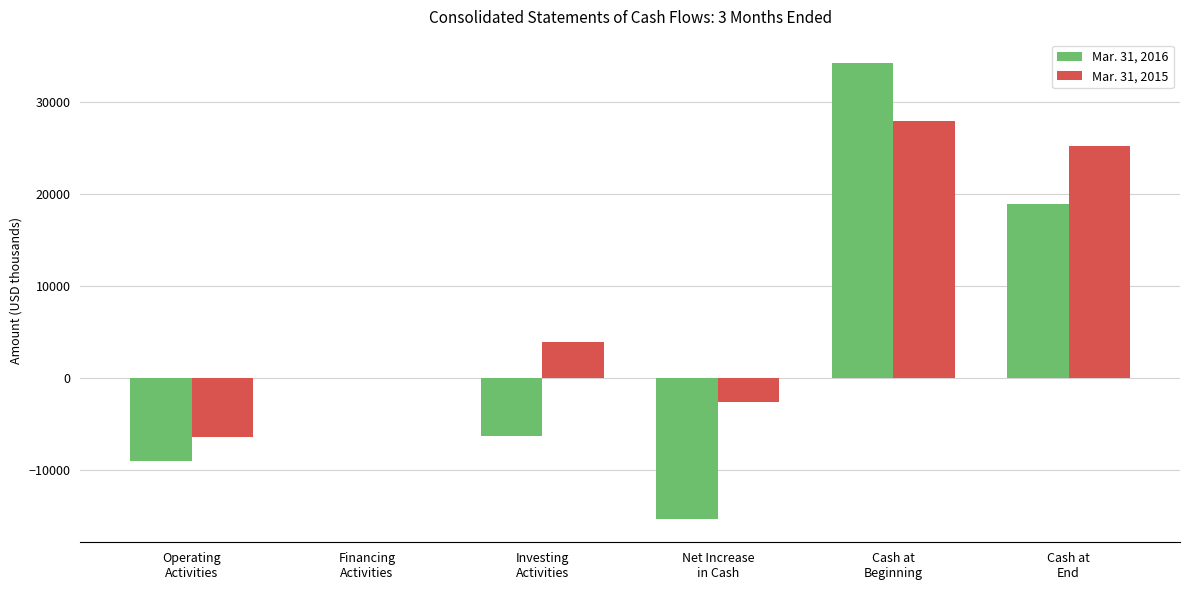

The value of Mar. 31, 2016 at Net Increase
in Cash is -25544. True or false?

False